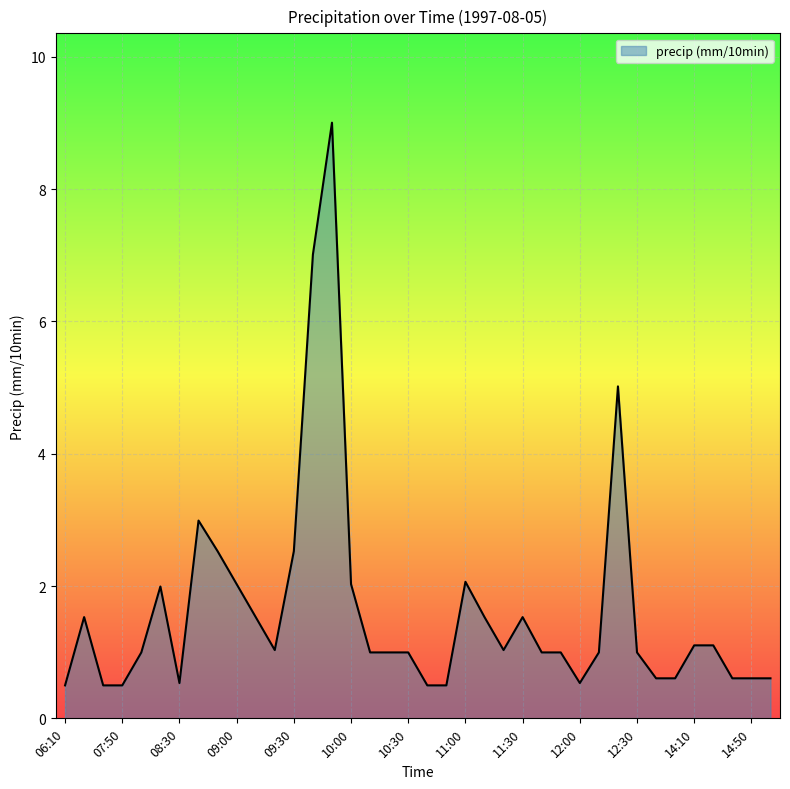

How many series are shown in this chart?

1